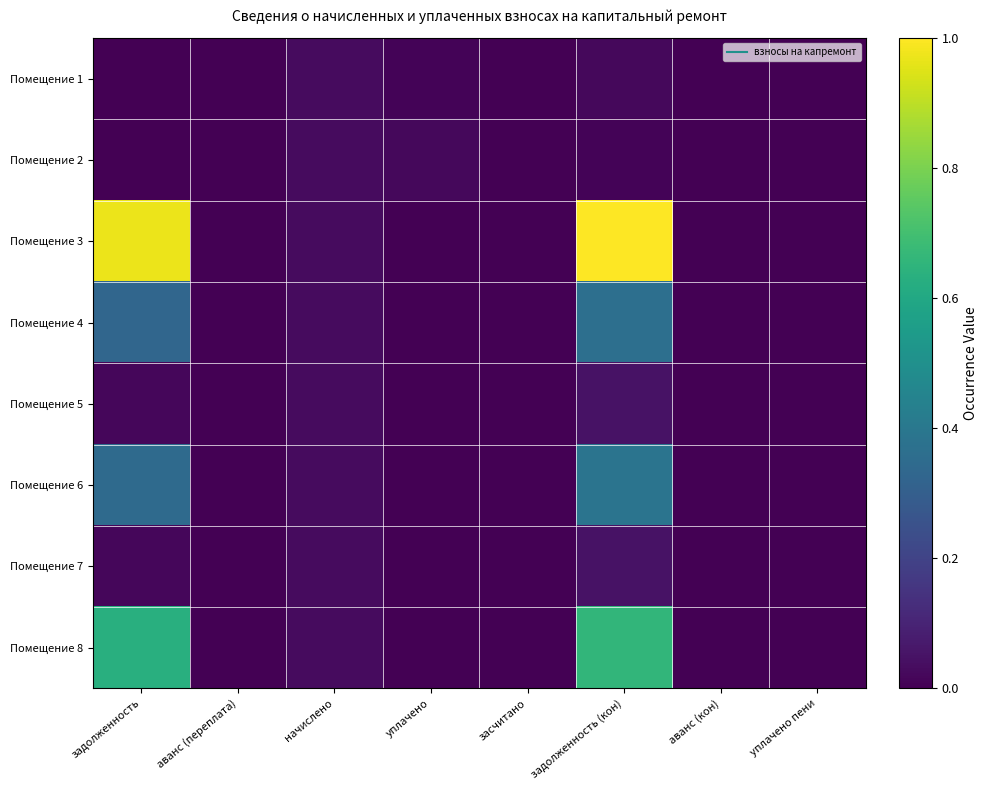

Reading left to right, what are all the values shown in this chart?

Помещение 1: задолженность=0.0	аванс (переплата)=0.0	начислено=0.0	уплачено=0.0	засчитано=0.0	задолженность (кон)=0.0	аванс (кон)=0.0	уплачено пени=0.0
Помещение 2: задолженность=0.0	аванс (переплата)=0.0	начислено=0.0	уплачено=0.0	засчитано=0.0	задолженность (кон)=0.0	аванс (кон)=0.0	уплачено пени=0.0
Помещение 3: задолженность=1.0	аванс (переплата)=0.0	начислено=0.0	уплачено=0.0	засчитано=0.0	задолженность (кон)=1.0	аванс (кон)=0.0	уплачено пени=0.0
Помещение 4: задолженность=0.3	аванс (переплата)=0.0	начислено=0.0	уплачено=0.0	засчитано=0.0	задолженность (кон)=0.4	аванс (кон)=0.0	уплачено пени=0.0
Помещение 5: задолженность=0.0	аванс (переплата)=0.0	начислено=0.0	уплачено=0.0	засчитано=0.0	задолженность (кон)=0.0	аванс (кон)=0.0	уплачено пени=0.0
Помещение 6: задолженность=0.3	аванс (переплата)=0.0	начислено=0.0	уплачено=0.0	засчитано=0.0	задолженность (кон)=0.4	аванс (кон)=0.0	уплачено пени=0.0
Помещение 7: задолженность=0.0	аванс (переплата)=0.0	начислено=0.0	уплачено=0.0	засчитано=0.0	задолженность (кон)=0.0	аванс (кон)=0.0	уплачено пени=0.0
Помещение 8: задолженность=0.6	аванс (переплата)=0.0	начислено=0.0	уплачено=0.0	засчитано=0.0	задолженность (кон)=0.7	аванс (кон)=0.0	уплачено пени=0.0